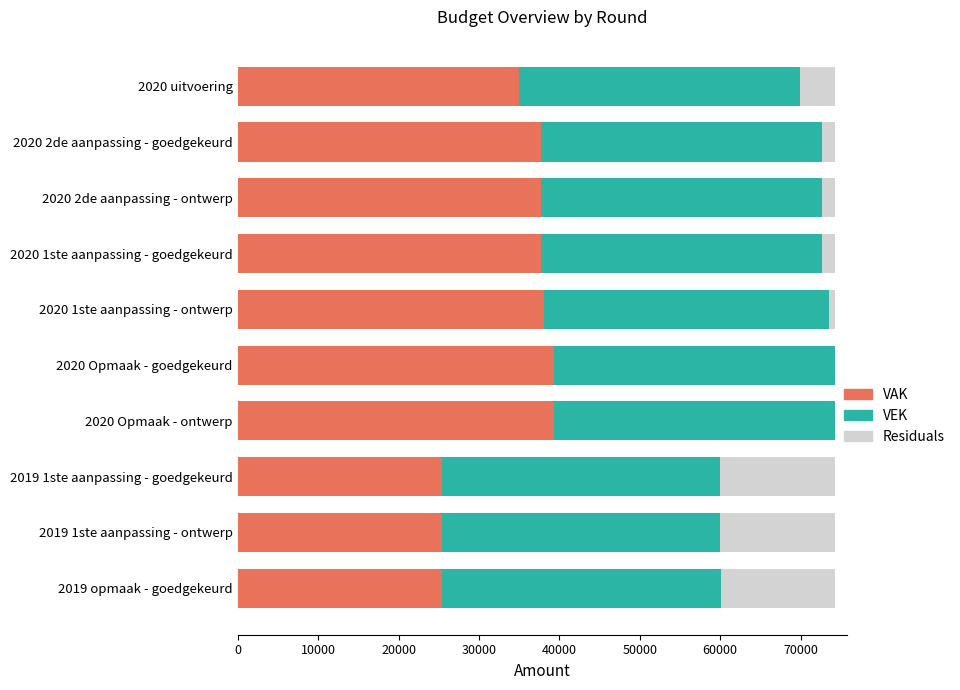

What is the maximum value for VAK?

39333